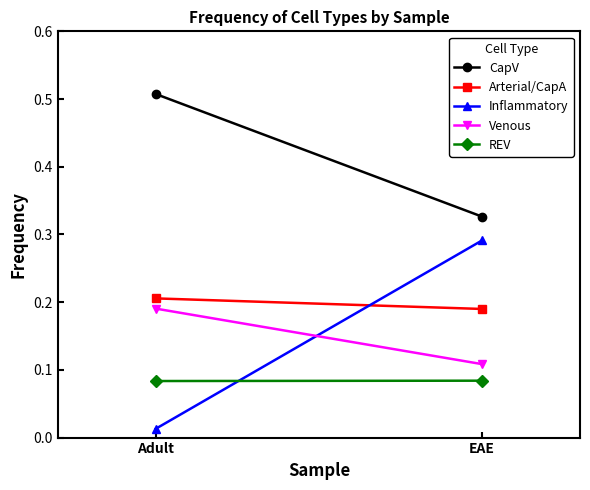

What is the maximum value shown in the chart?

0.5